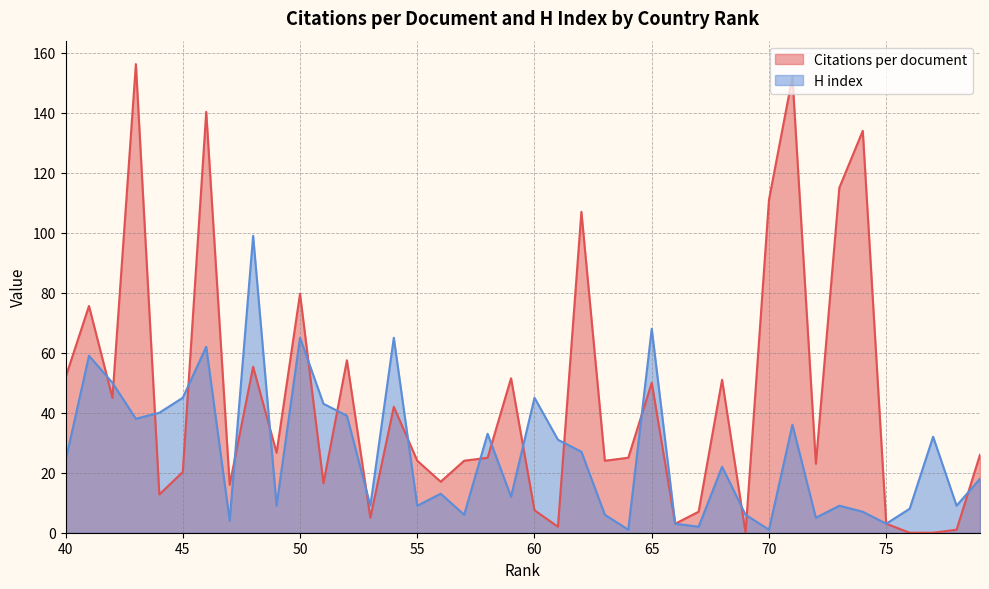

After their last crossing, which series has the higher values: H index or Citations per document?

Citations per document